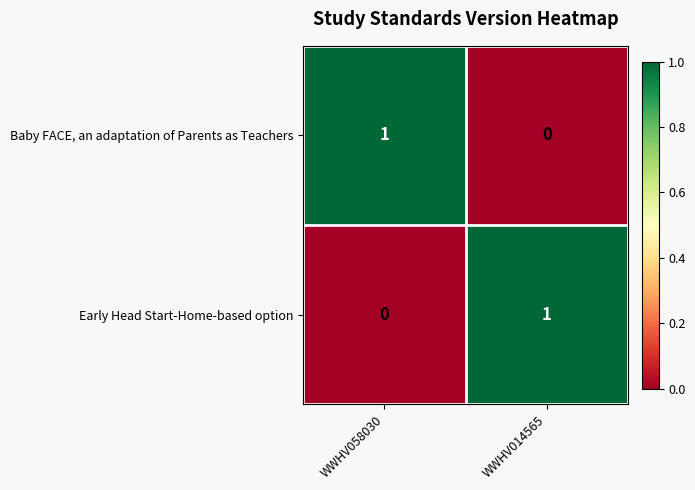

Where is Baby FACE, an adaptation of Parents as Teachers nearest to the value 0?

WWHV014565